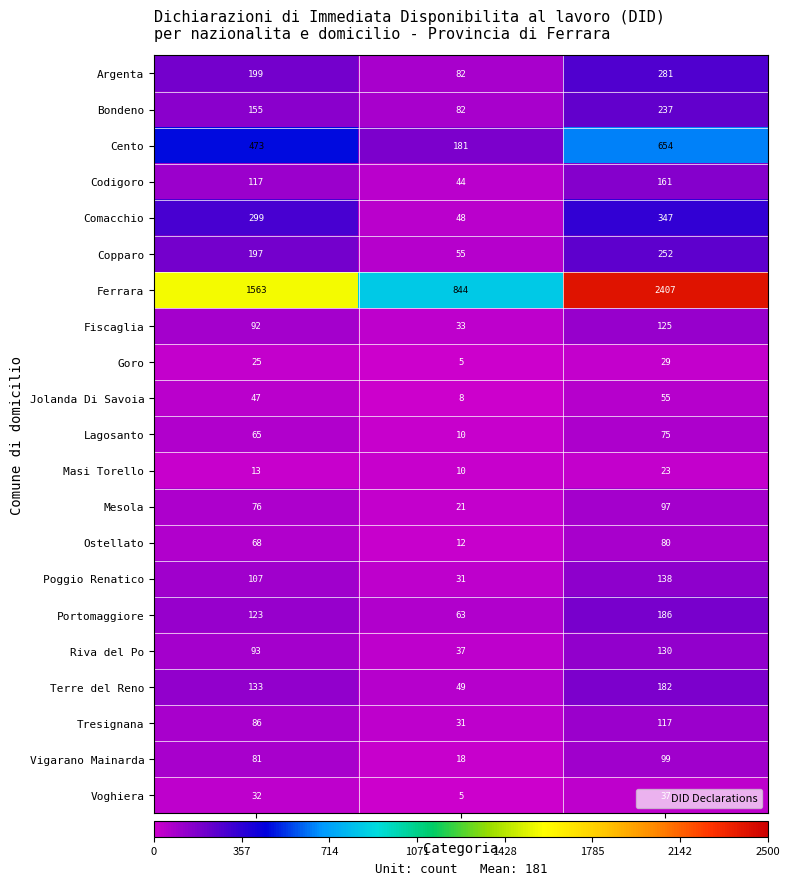

Count the Goro values in the range 5 to 29.

3